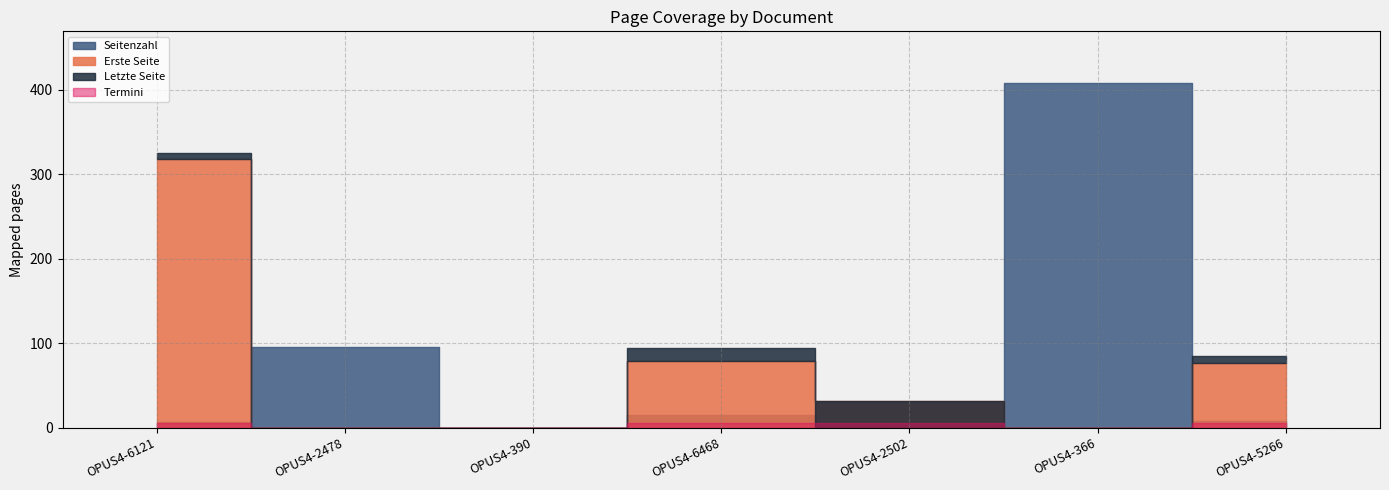

How many data points in Seitenzahl are above 8?

3